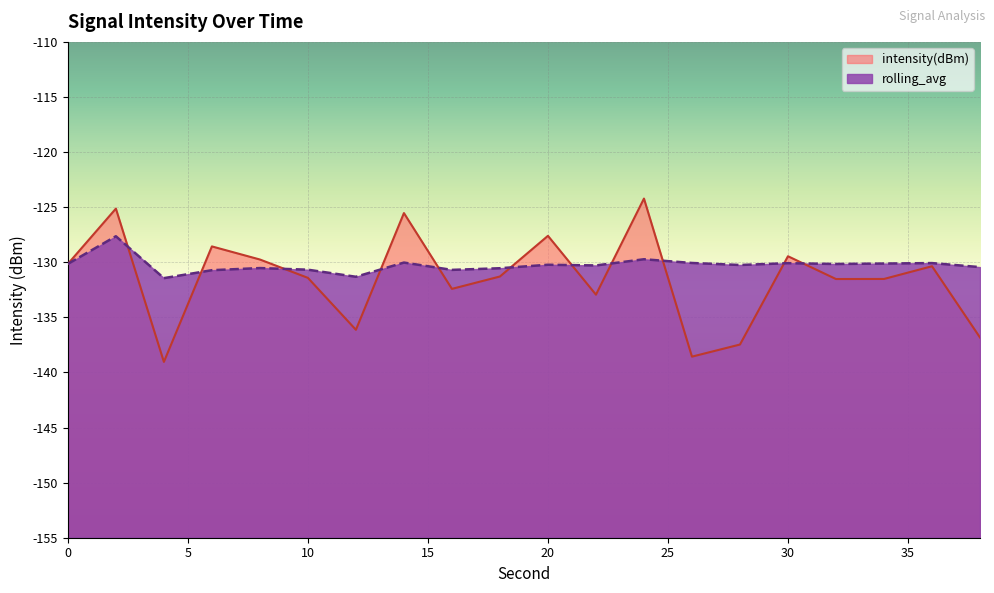

How many values in the intensity(dBm) series exceed -131?

9